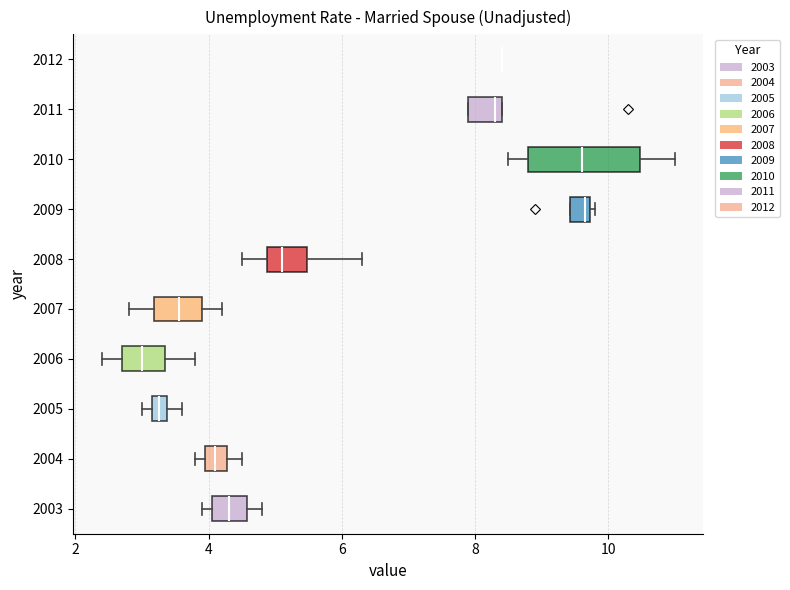

Comparing the boxes themselves (not the whiskers), which one is the widest?

2010